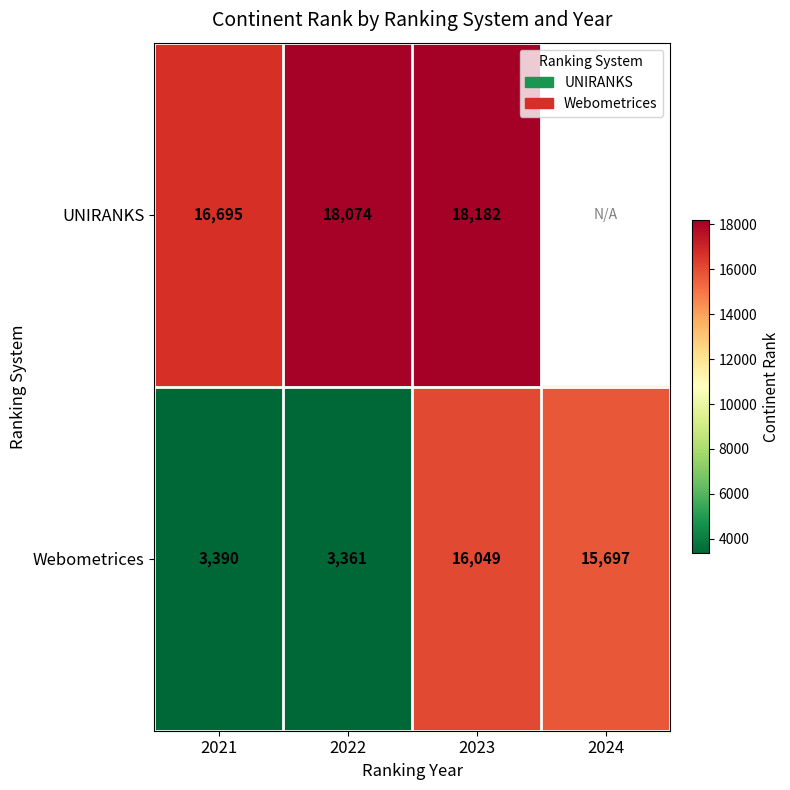

Is the value of Webometrices at 2022 greater than the value of UNIRANKS at 2022?

No